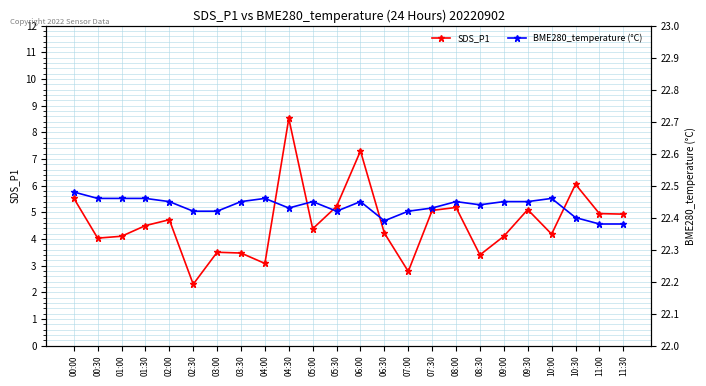

How many interior local valleys does the SDS_P1 series have?

7